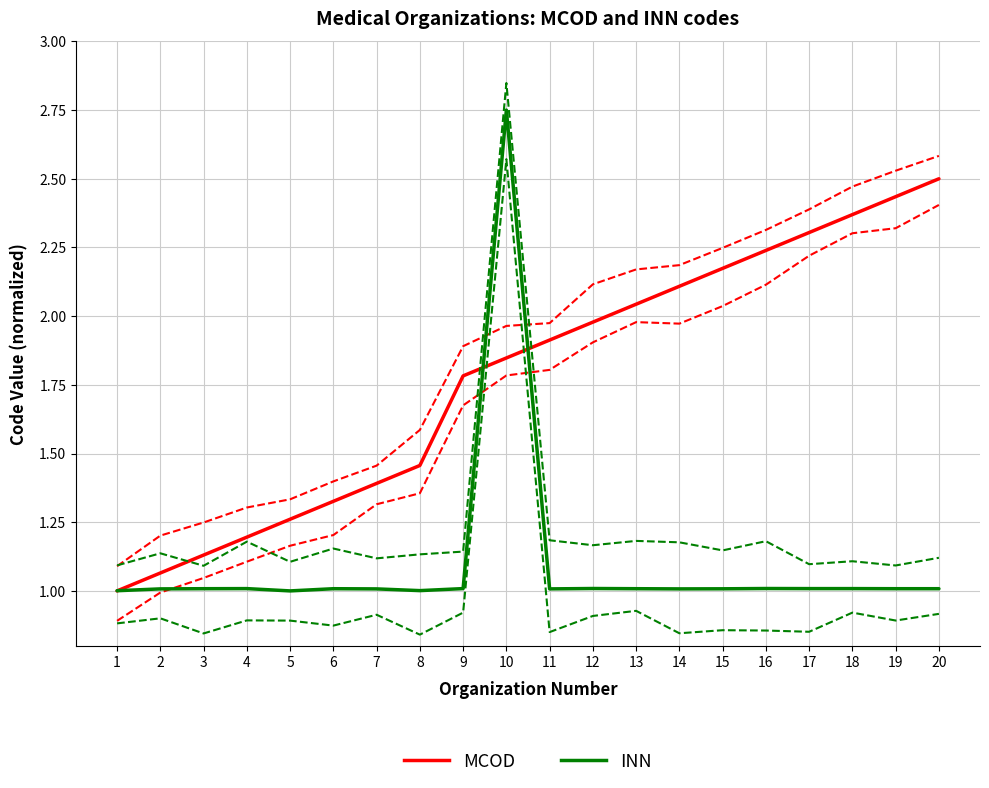

How many lines are shown in the chart?

6